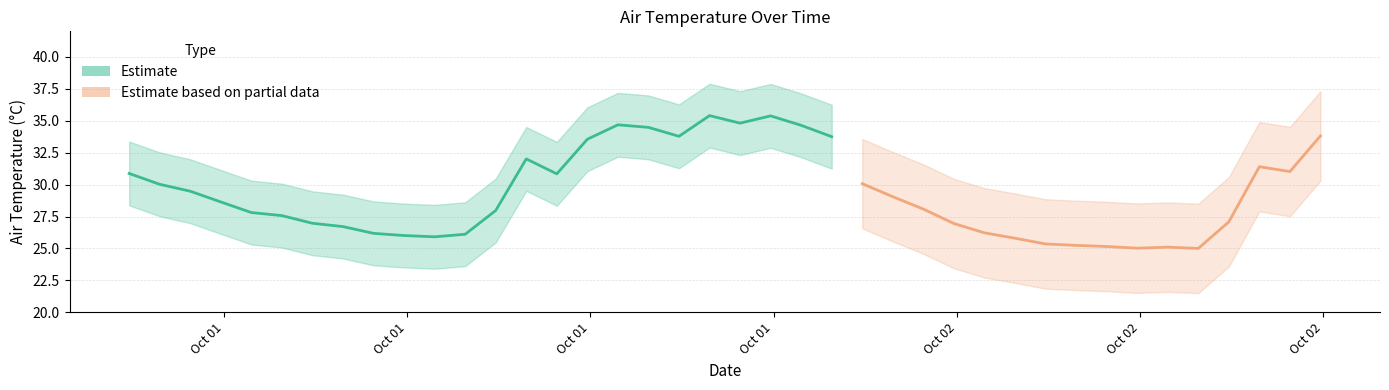

Reading left to right, list all the values displayed in this chart.

2019-10-01T00:54:00=30.9	2019-10-01T01:54:00=30.0	2019-10-01T02:54:00=29.5	2019-10-01T03:54:00=28.6	2019-10-01T04:54:00=27.8	2019-10-01T05:54:00=27.6	2019-10-01T06:54:00=27.0	2019-10-01T07:54:00=26.7	2019-10-01T08:54:00=26.2	2019-10-01T09:54:00=26.0	2019-10-01T10:54:00=25.9	2019-10-01T11:54:00=26.1	2019-10-01T12:54:00=28.0	2019-10-01T13:54:00=32.0	2019-10-01T14:54:00=30.8	2019-10-01T15:54:00=33.5	2019-10-01T16:54:00=34.7	2019-10-01T17:54:00=34.5	2019-10-01T18:54:00=33.8	2019-10-01T19:54:00=35.4	2019-10-01T20:54:00=34.8	2019-10-01T21:54:00=35.4	2019-10-01T22:54:00=34.6	2019-10-01T23:54:00=33.8	2019-10-02T00:54:00=30.1	2019-10-02T01:54:00=29.1	2019-10-02T02:54:00=28.1	2019-10-02T03:54:00=26.9	2019-10-02T04:54:00=26.2	2019-10-02T05:54:00=25.8	2019-10-02T06:54:00=25.4	2019-10-02T07:54:00=25.2	2019-10-02T08:54:00=25.1	2019-10-02T09:54:00=25.0	2019-10-02T10:54:00=25.1	2019-10-02T11:54:00=25.0	2019-10-02T12:54:00=27.1	2019-10-02T13:54:00=31.4	2019-10-02T14:54:00=31.0	2019-10-02T15:54:00=33.8